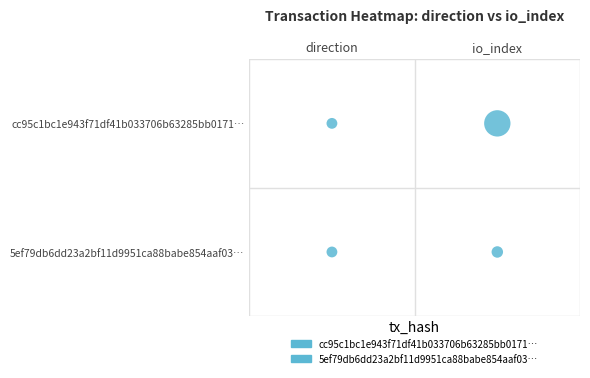

True or false: 5ef79db6dd23a2bf11d9951ca88babe854aaf03 has a value of 1 at direction.

True